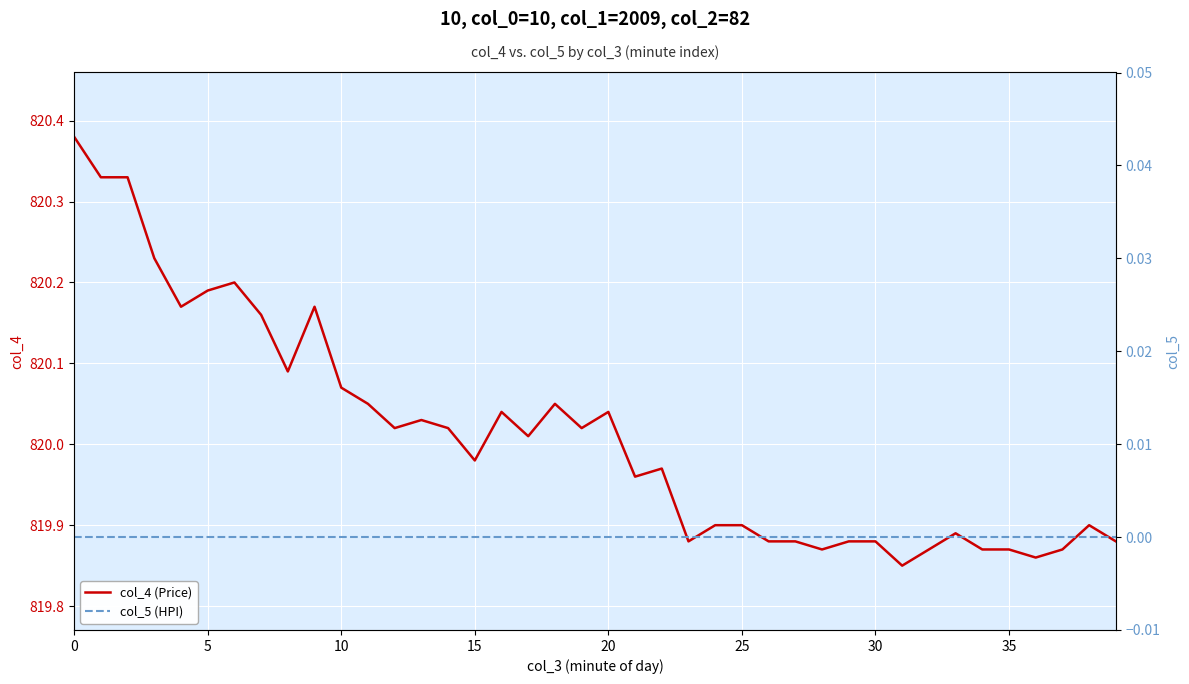

Does the chart display data point markers on the line(s)?

No